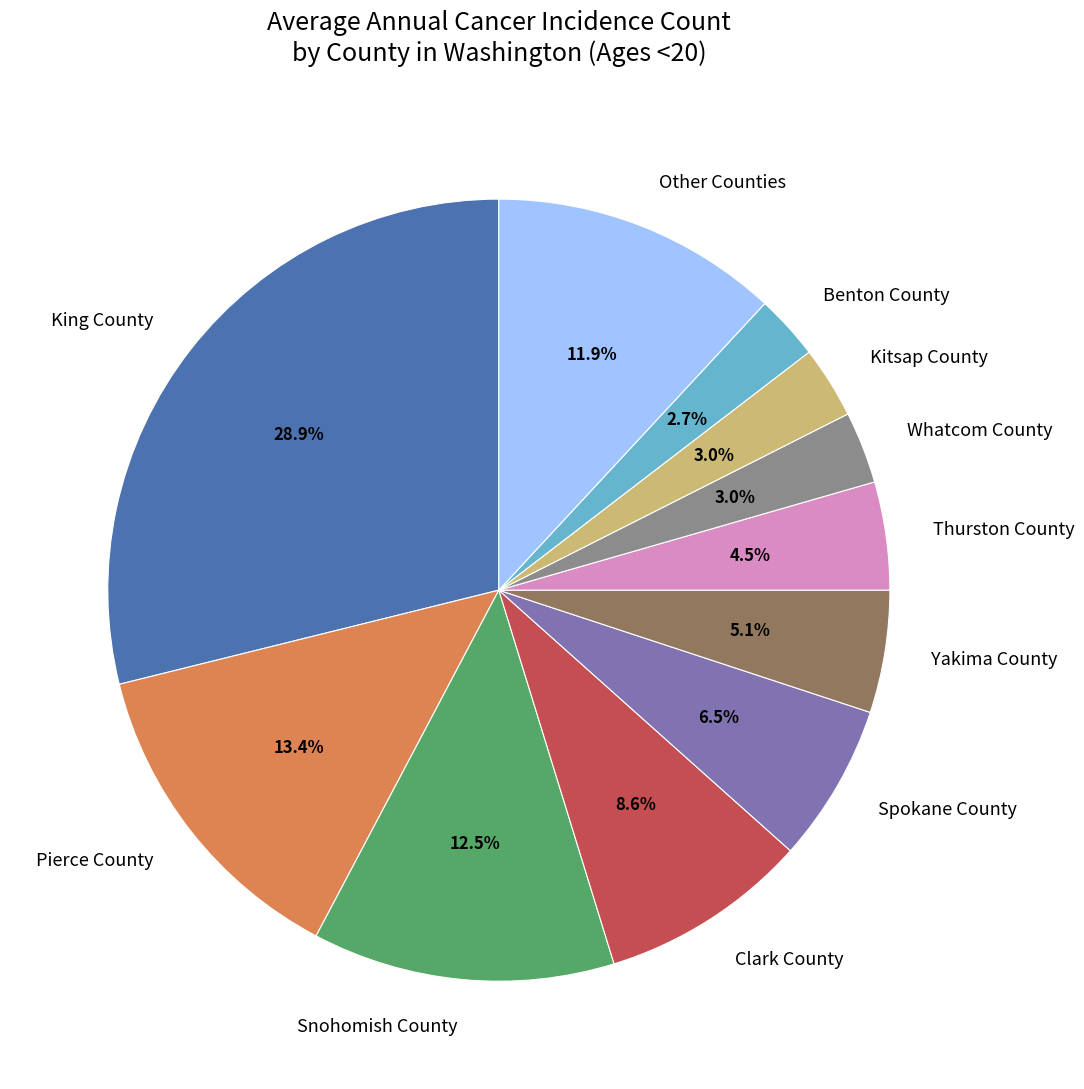

Does Thurston County represent more than half of the total?

No